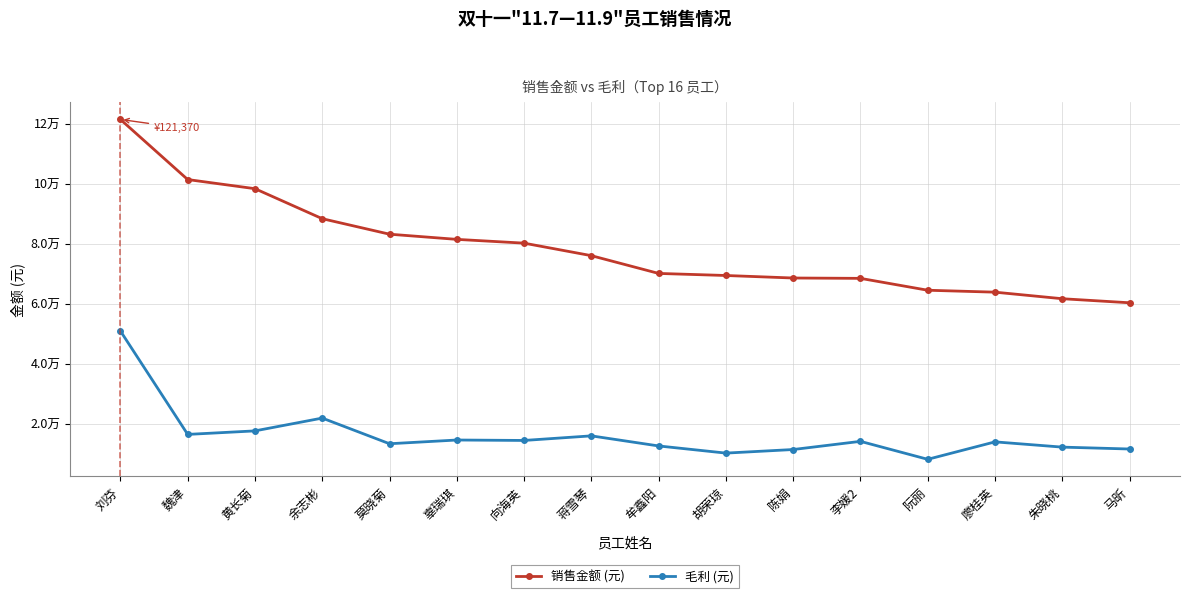

What is the total value across all series at 魏津?

117710.1